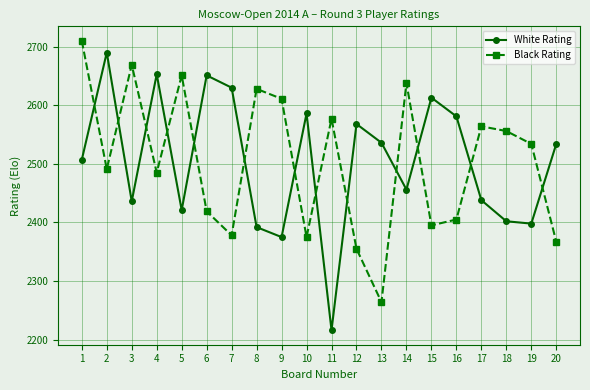

Rank the series at 10 from highest to lowest value.

White Rating, Black Rating